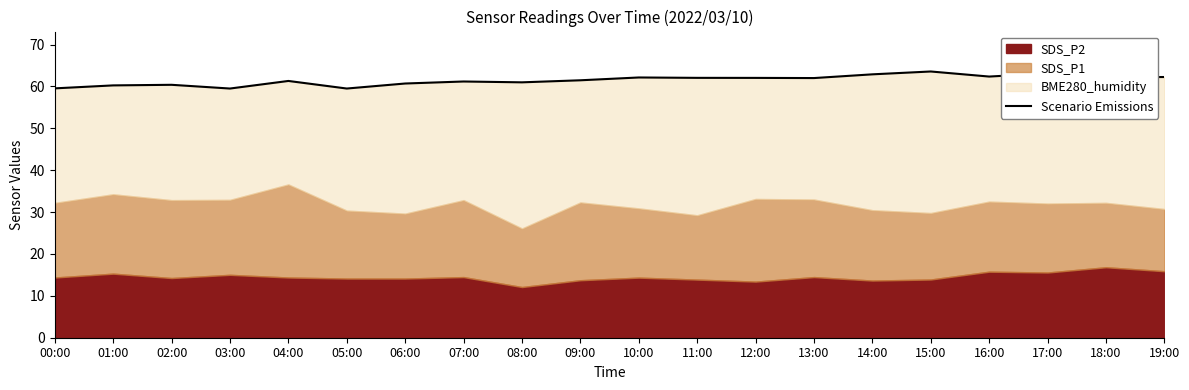

Which has a higher value, 17:00 or 08:00?

17:00